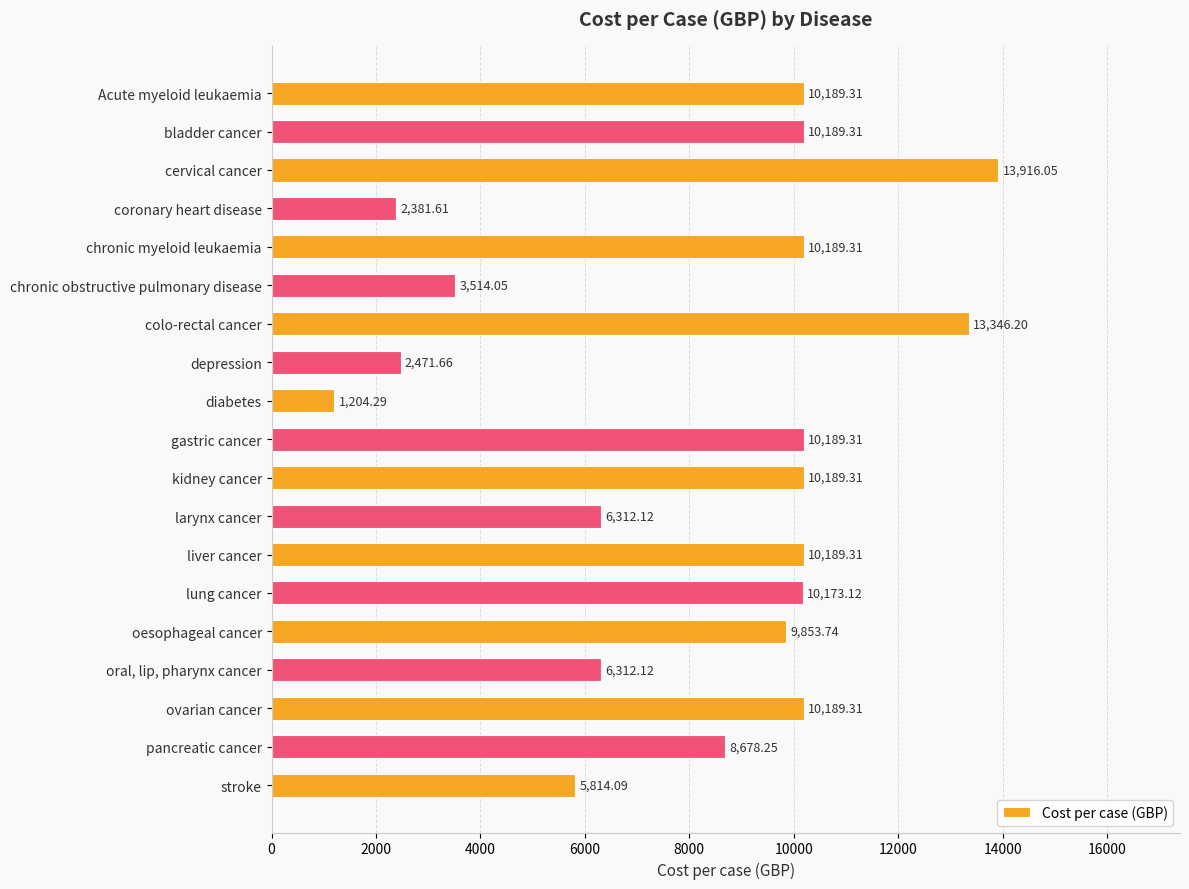

Between stroke and ovarian cancer, which is larger?

ovarian cancer